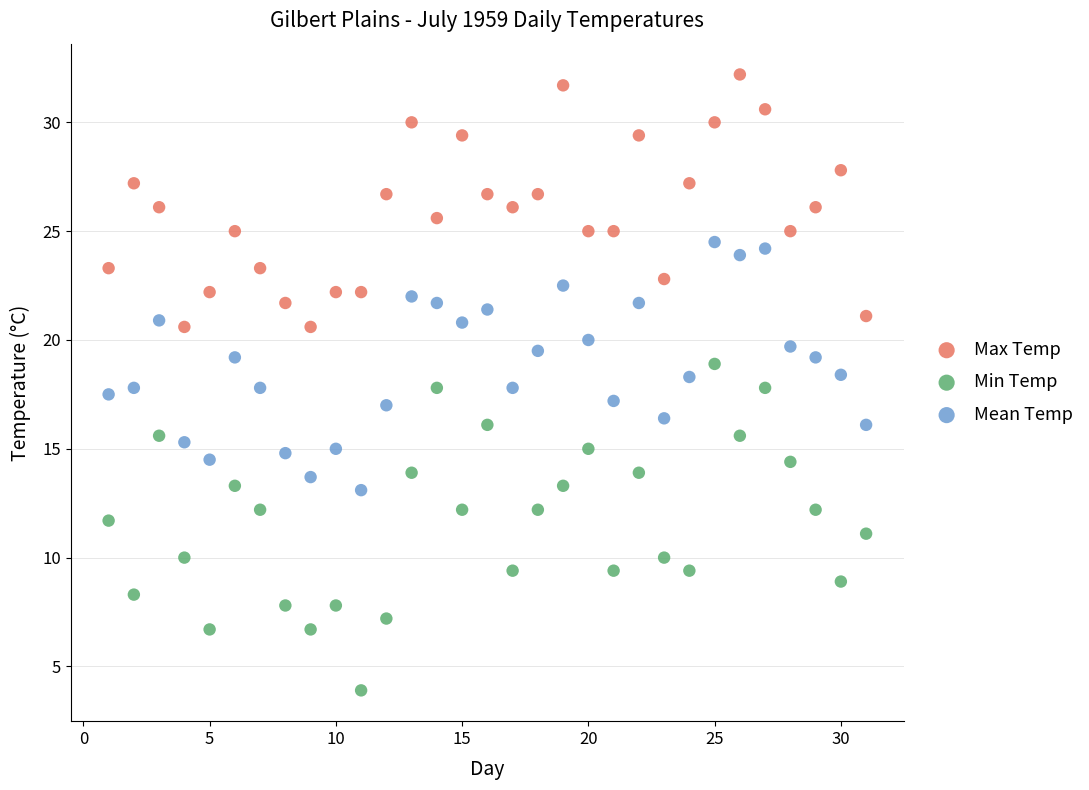

Across all data points, what is the range of X values (max minus min)?

30.0